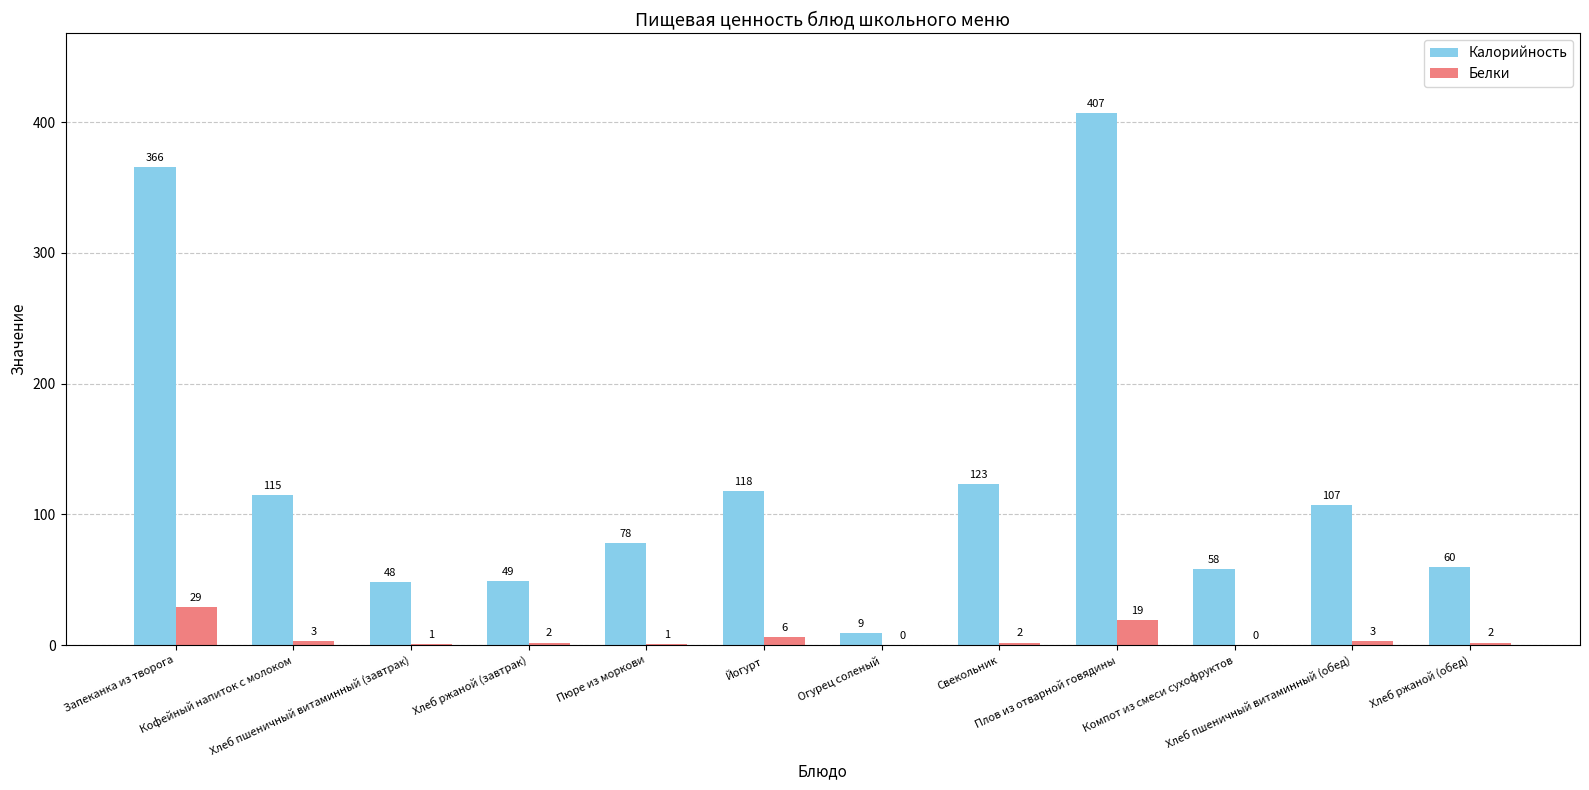

How many groups of bars are there?

12